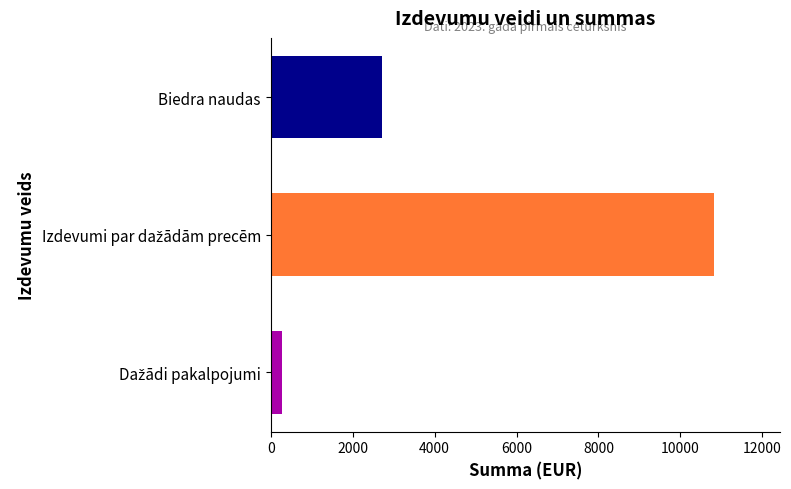

Where is the data nearest to the value 5537?

Biedra naudas